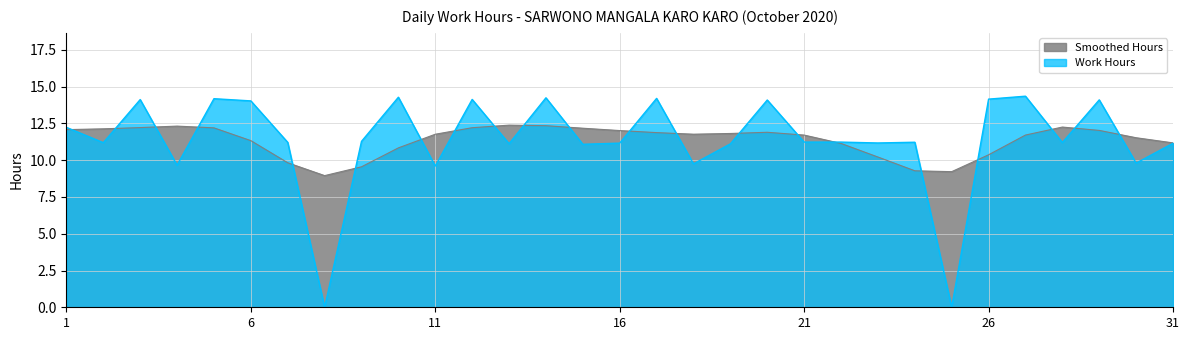

The chart shows a value of 11.1 at 13. True or false?

True